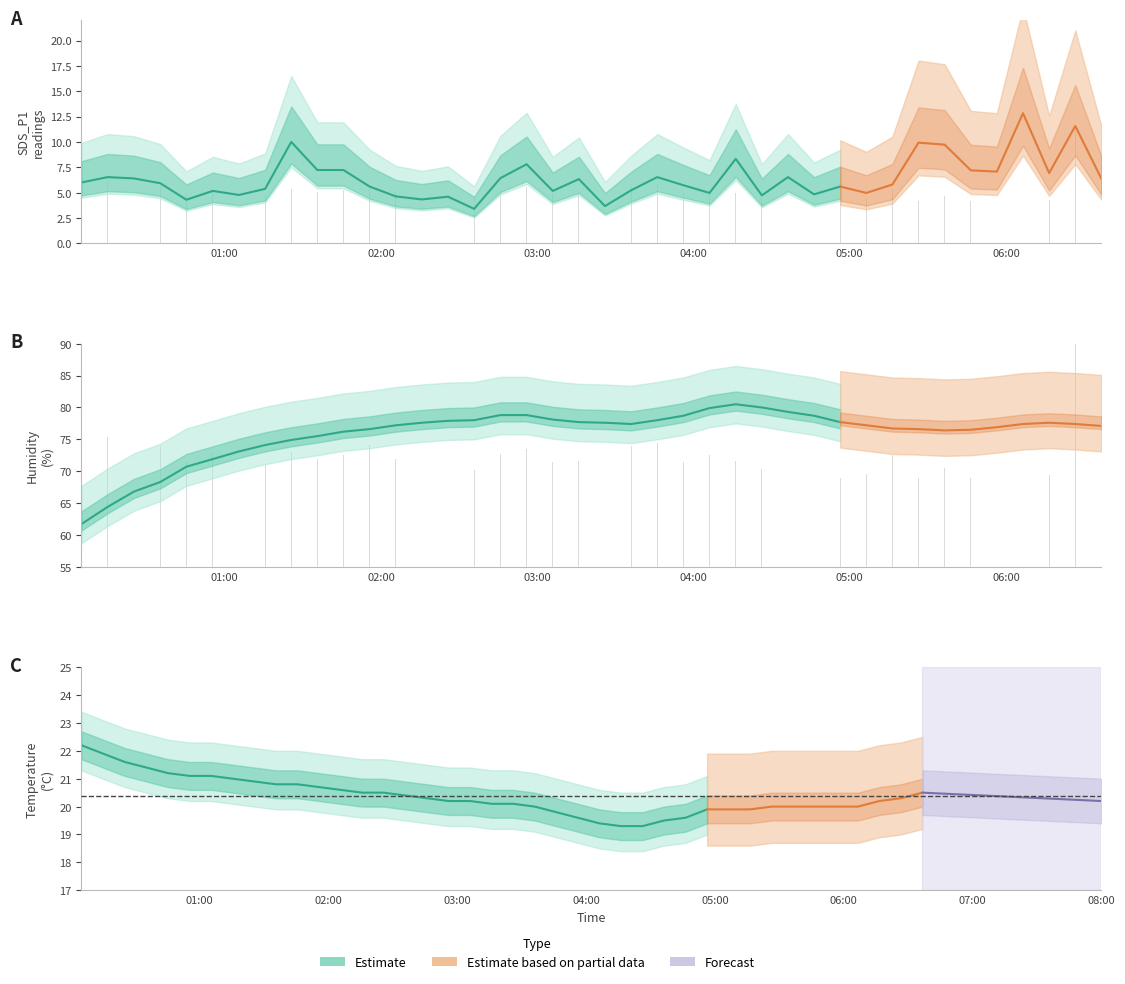

List the labels in order of SDS_P1 value, smallest first.

2022/05/12 02:35:48, 2022/05/12 03:26:03, 2022/05/12 00:45:17, 2022/05/12 02:15:44, 2022/05/12 02:25:45, 2022/05/12 02:05:42, 2022/05/12 04:26:17, 2022/05/12 01:05:30, 2022/05/12 04:46:20, 2022/05/12 04:06:11, 2022/05/12 05:06:24, 2022/05/12 00:55:28, 2022/05/12 03:05:59, 2022/05/12 03:36:05, 2022/05/12 01:15:32, 2022/05/12 01:55:39, 2022/05/12 04:56:22, 2022/05/12 03:56:09, 2022/05/12 05:16:25, 2022/05/12 00:35:15, 2022/05/12 00:04:59, 2022/05/12 03:16:01, 2022/05/12 06:36:40, 2022/05/12 00:25:11, 2022/05/12 02:45:53, 2022/05/12 00:15:04, 2022/05/12 03:46:07, 2022/05/12 04:36:19, 2022/05/12 06:16:36, 2022/05/12 05:56:32, 2022/05/12 05:46:31, 2022/05/12 01:35:35, 2022/05/12 01:45:37, 2022/05/12 02:55:56, 2022/05/12 04:16:15, 2022/05/12 05:36:29, 2022/05/12 05:26:27, 2022/05/12 01:25:34, 2022/05/12 06:26:38, 2022/05/12 06:06:34